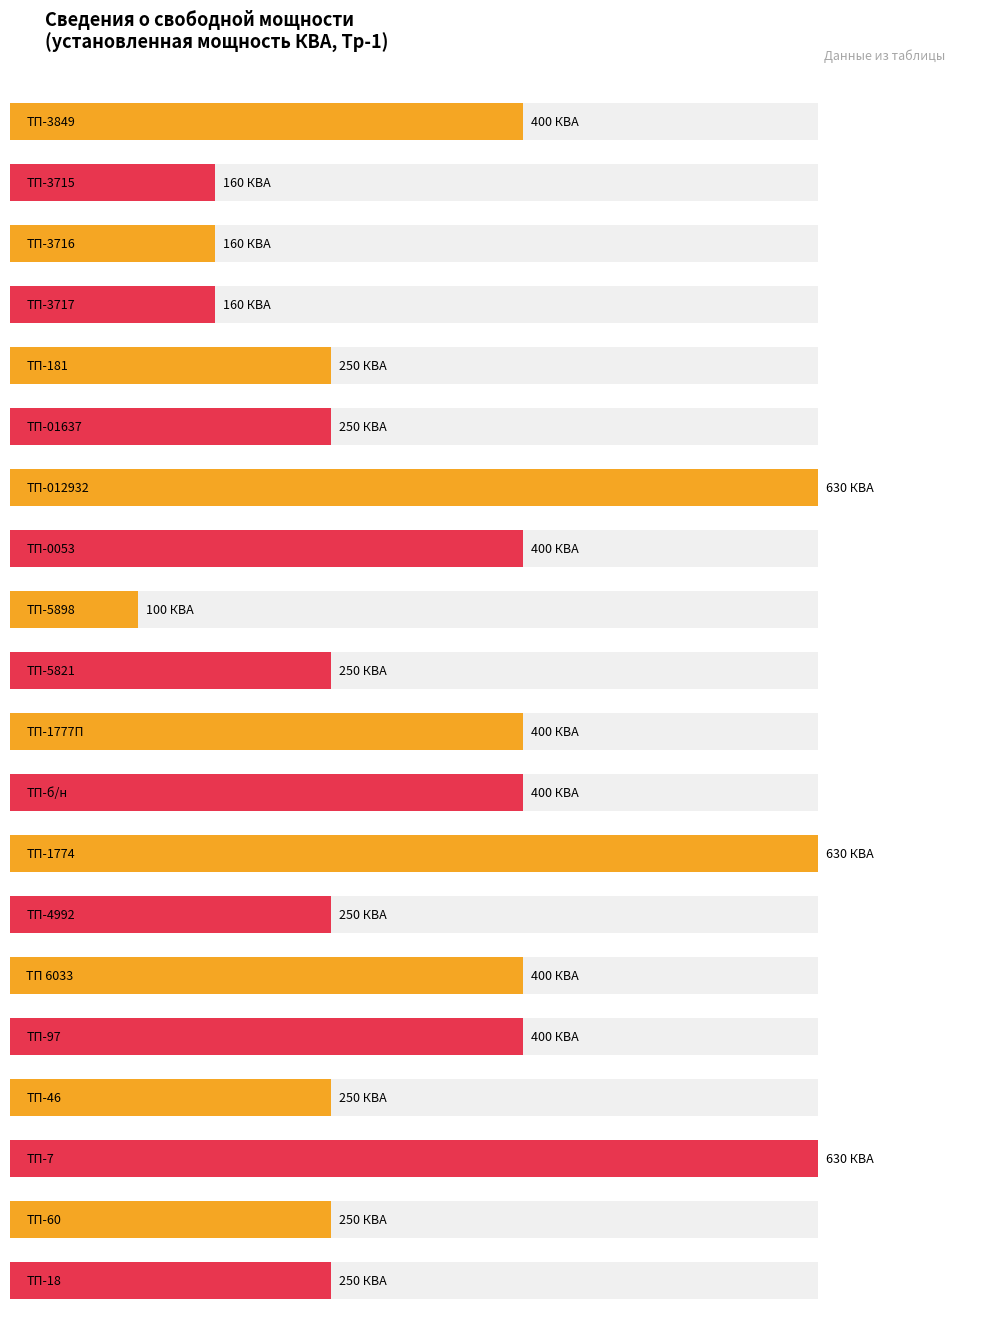

What is the label of the 15th bar from the right?

ТП-01637